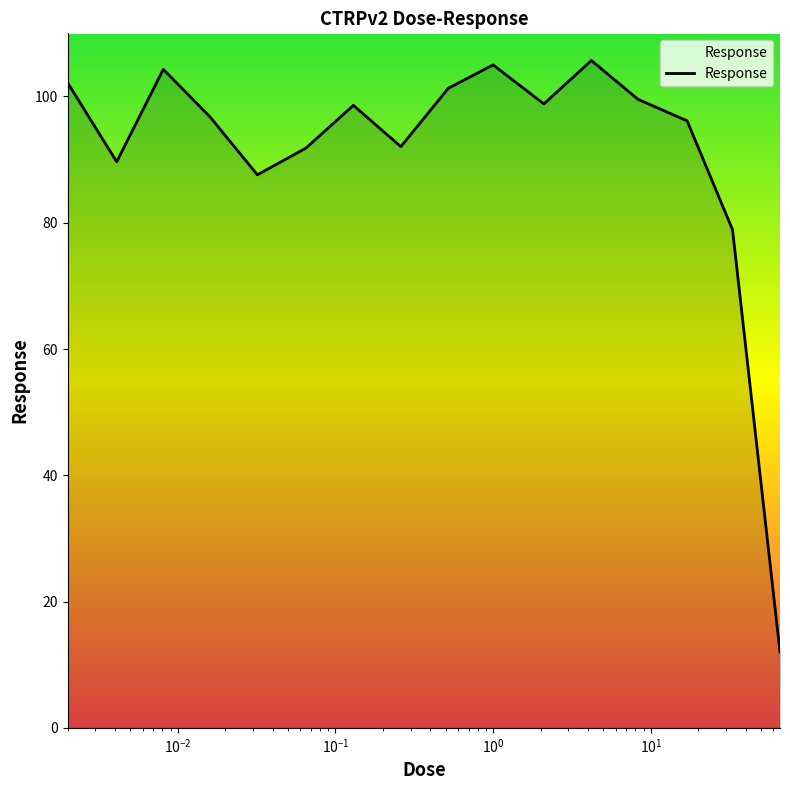

What is the smallest value displayed?

12.0